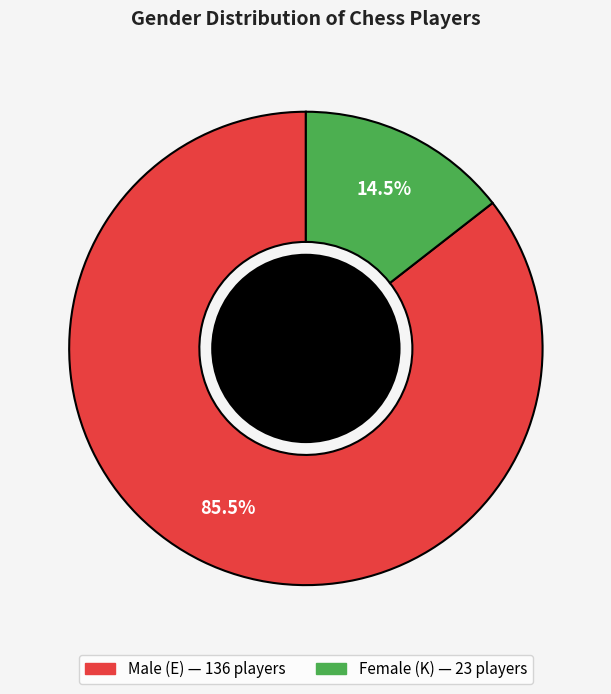

How much of the chart is everything except K?

85.5%